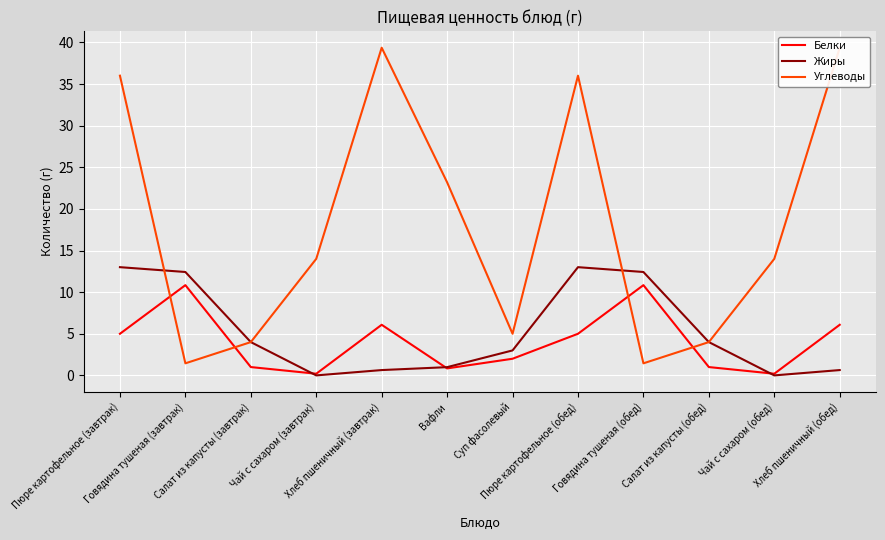

Between Чай с сахаром (завтрак) and Чай с сахаром (обед), which series saw the biggest shift?

Белки